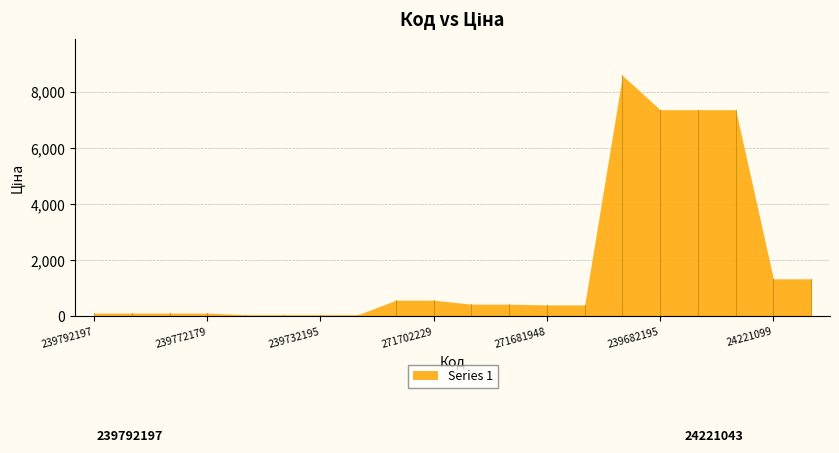

What is the sum of the values at 24221043 and 24221099?

2665.3